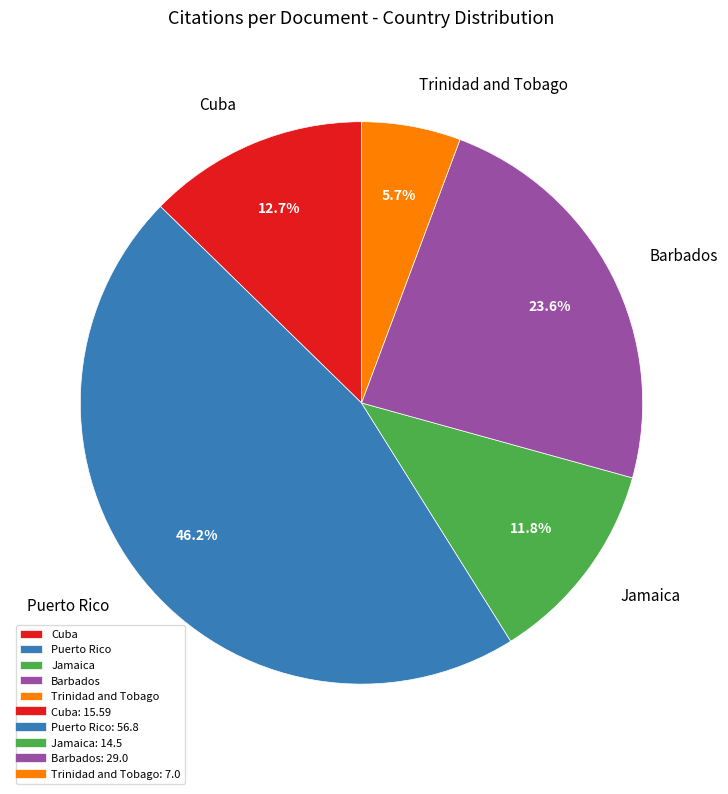

Approximately how many times larger is the value at Barbados compared to Jamaica?

2.0